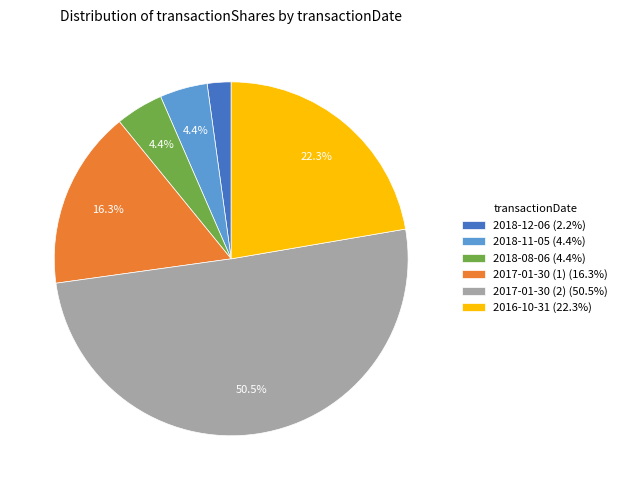

To the nearest percent, what is the combined percentage of 2017-01-30 (1) and 2018-11-05?

21%